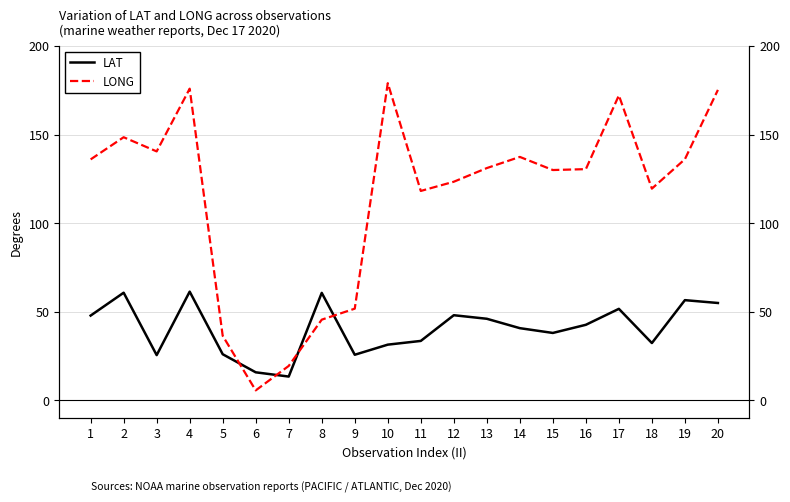

How many lines are shown in the chart?

2